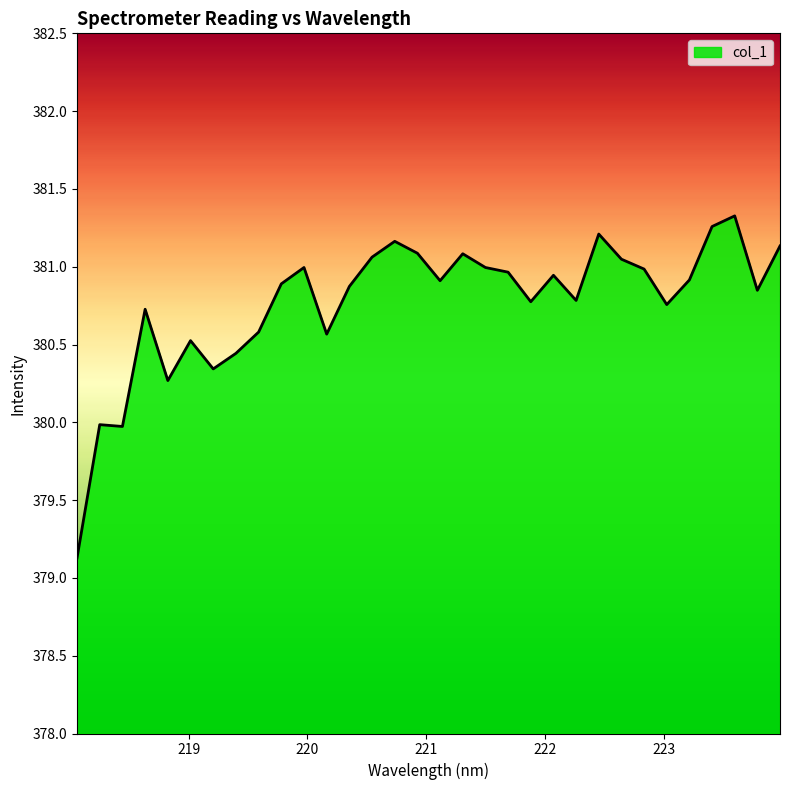

What is the maximum value shown in the chart?

381.3